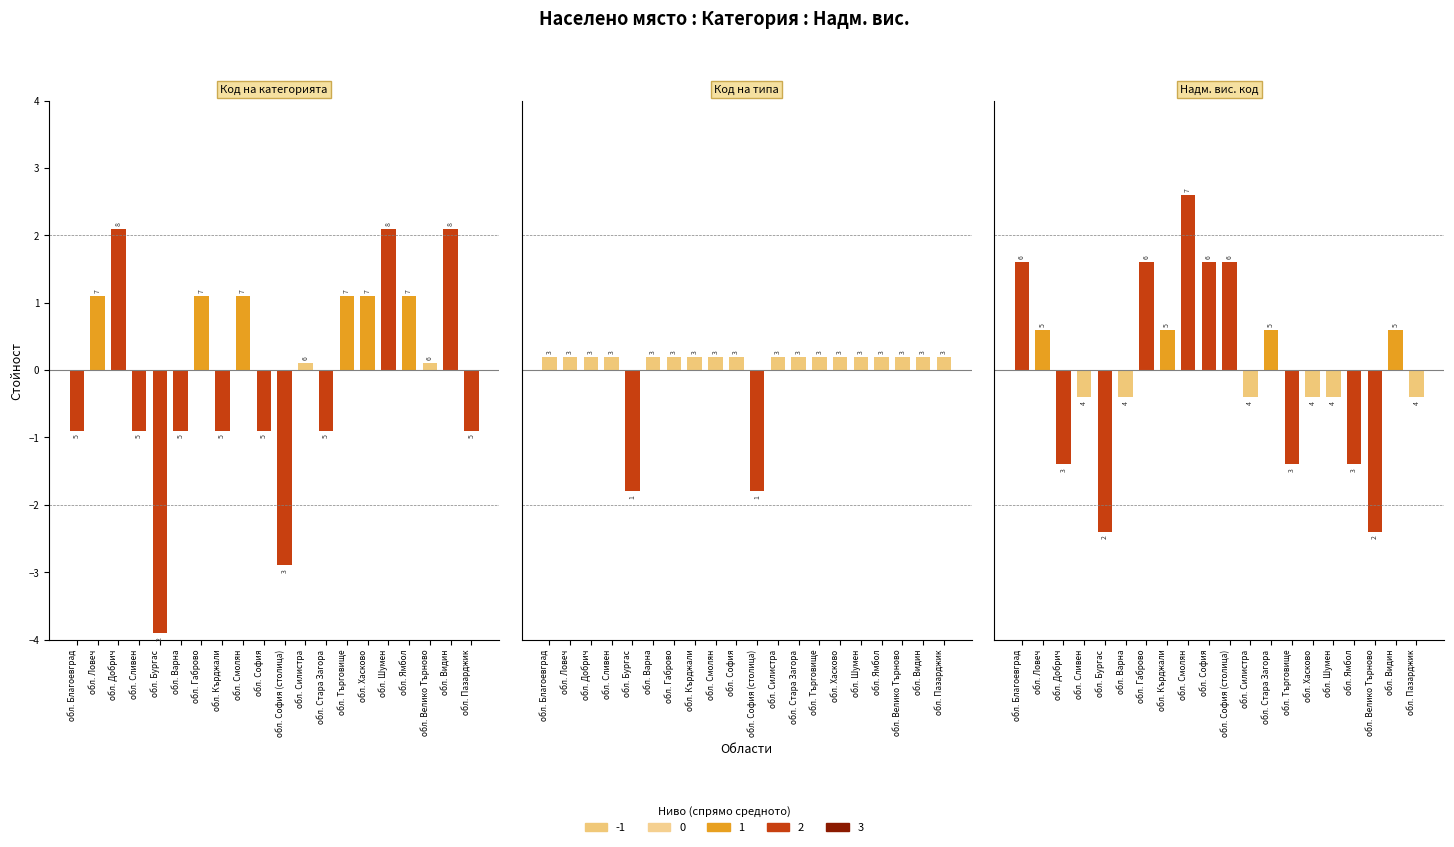

Reading left to right, what are all the values shown in this chart?

Код на категорията: обл. Благоевград=-0.9	обл. Ловеч=1.1	обл. Добрич=2.1	обл. Сливен=-0.9	обл. Бургас=-3.9	обл. Варна=-0.9	обл. Габрово=1.1	обл. Кърджали=-0.9	обл. Смолян=1.1	обл. София=-0.9	обл. София (столица)=-2.9	обл. Силистра=0.1	обл. Стара Загора=-0.9	обл. Търговище=1.1	обл. Хасково=1.1	обл. Шумен=2.1	обл. Ямбол=1.1	обл. Велико Търново=0.1	обл. Видин=2.1	обл. Пазарджик=-0.9
Код на типа: обл. Благоевград=0.2	обл. Ловеч=0.2	обл. Добрич=0.2	обл. Сливен=0.2	обл. Бургас=-1.8	обл. Варна=0.2	обл. Габрово=0.2	обл. Кърджали=0.2	обл. Смолян=0.2	обл. София=0.2	обл. София (столица)=-1.8	обл. Силистра=0.2	обл. Стара Загора=0.2	обл. Търговище=0.2	обл. Хасково=0.2	обл. Шумен=0.2	обл. Ямбол=0.2	обл. Велико Търново=0.2	обл. Видин=0.2	обл. Пазарджик=0.2
Надм. вис. код: обл. Благоевград=1.6	обл. Ловеч=0.6	обл. Добрич=-1.4	обл. Сливен=-0.4	обл. Бургас=-2.4	обл. Варна=-0.4	обл. Габрово=1.6	обл. Кърджали=0.6	обл. Смолян=2.6	обл. София=1.6	обл. София (столица)=1.6	обл. Силистра=-0.4	обл. Стара Загора=0.6	обл. Търговище=-1.4	обл. Хасково=-0.4	обл. Шумен=-0.4	обл. Ямбол=-1.4	обл. Велико Търново=-2.4	обл. Видин=0.6	обл. Пазарджик=-0.4